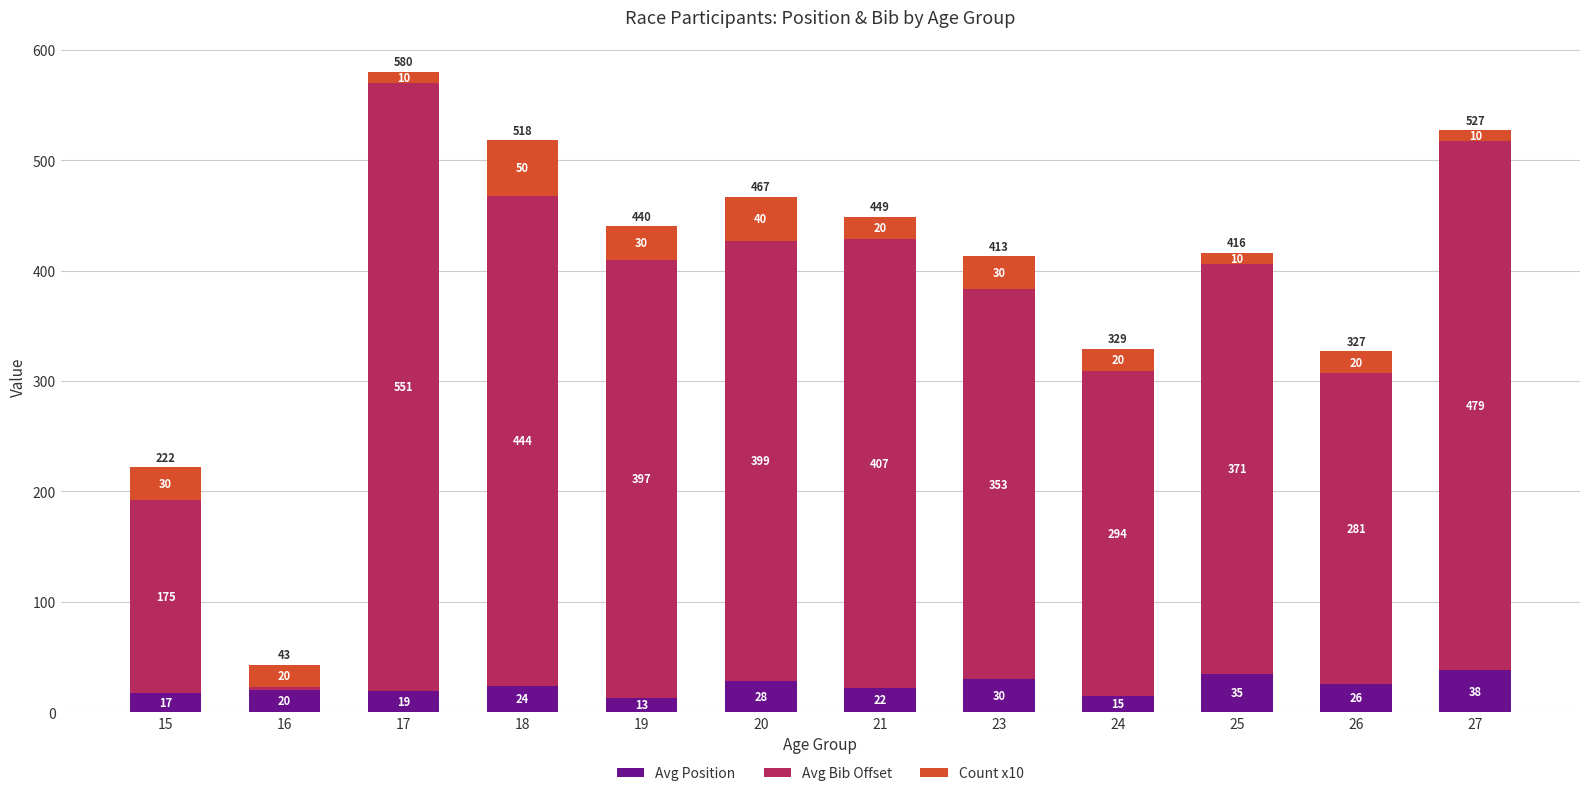

What value does the Avg Position series have at 16?

20